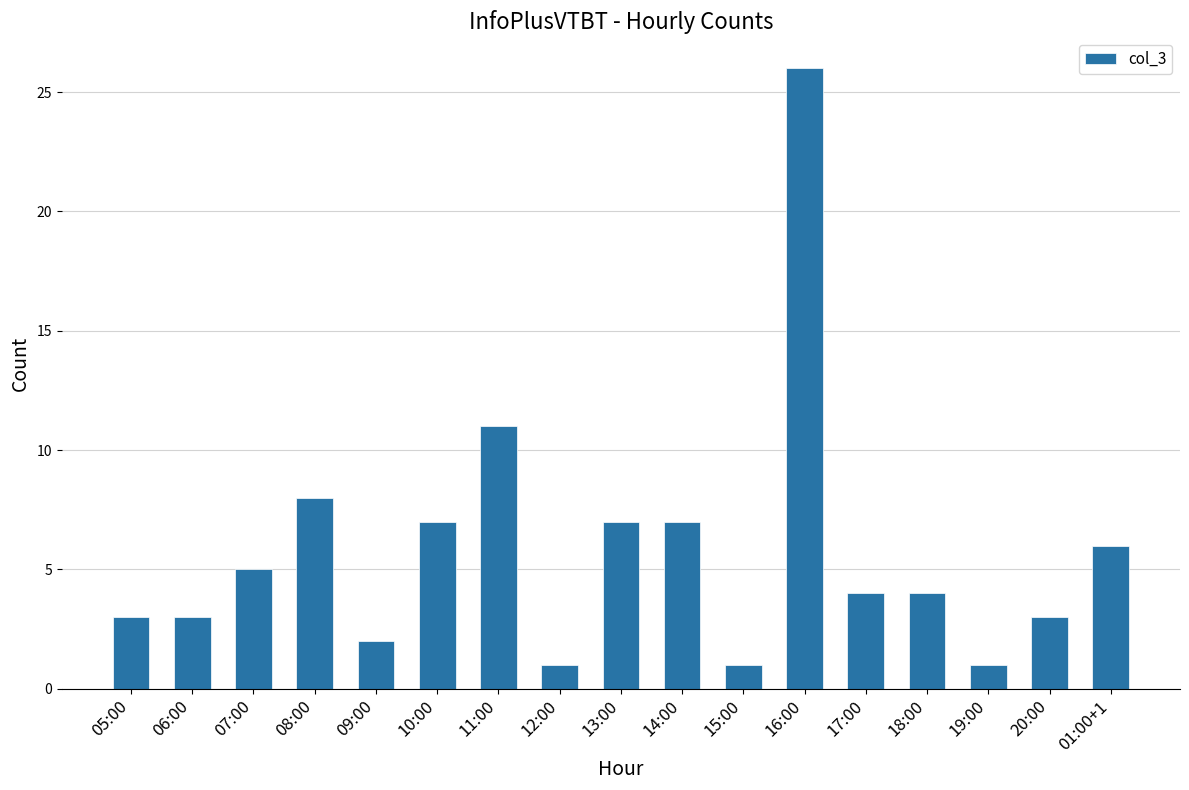

The value at 01:00+1 is 2. True or false?

False